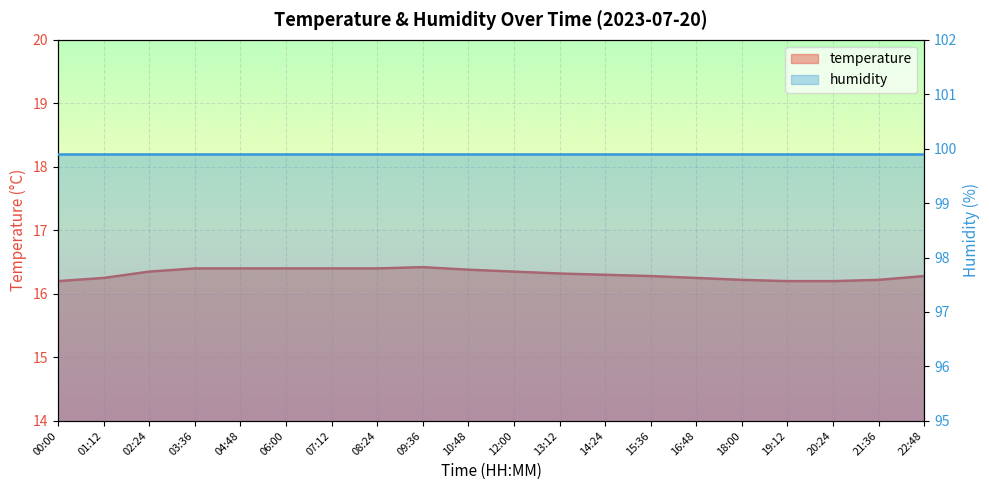

Reading right to left, what are all the values shown in this chart?

22:48=16.3	21:36=16.2	20:24=16.2	19:12=16.2	18:00=16.2	16:48=16.2	15:36=16.3	14:24=16.3	13:12=16.3	12:00=16.4	10:48=16.4	09:36=16.4	08:24=16.4	07:12=16.4	06:00=16.4	04:48=16.4	03:36=16.4	02:24=16.4	01:12=16.2	00:00=16.2